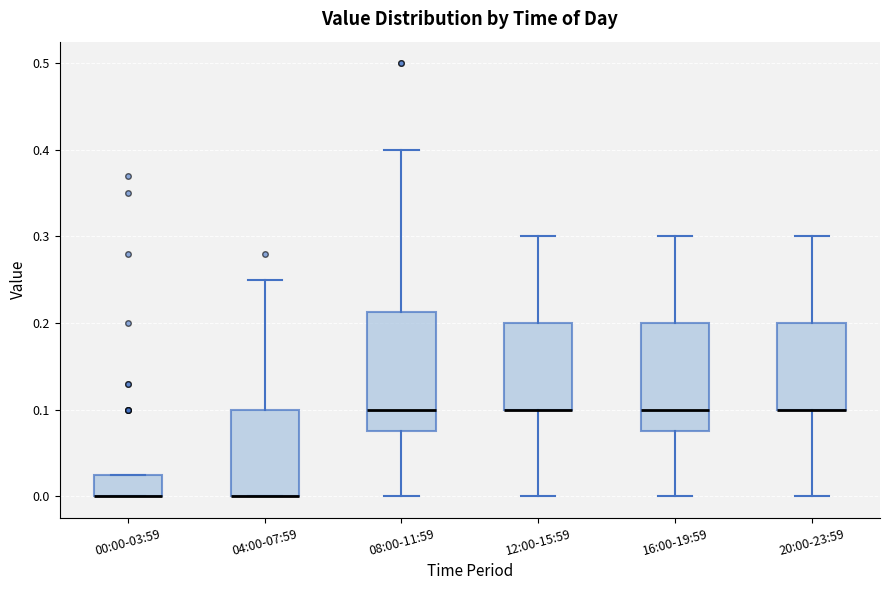

Reading left to right, transcribe this box plot: for each box, give where its median line is, the range the box spans, and where its two whiskers end, as read against the y-axis. The values are not printed on the chart, so give them approximately, as read against the axis.

00:00-03:59: median 0.00 (drawn on the box's lower edge), box 0.00 to 0.03, whiskers 0.00 to 0.03
04:00-07:59: median 0.00 (drawn on the box's lower edge), box 0.00 to 0.10, whiskers 0.00 to 0.25
08:00-11:59: median 0.10, box 0.08 to 0.21, whiskers 0.00 to 0.40
12:00-15:59: median 0.10 (drawn on the box's lower edge), box 0.10 to 0.20, whiskers 0.00 to 0.30
16:00-19:59: median 0.10, box 0.08 to 0.20, whiskers 0.00 to 0.30
20:00-23:59: median 0.10 (drawn on the box's lower edge), box 0.10 to 0.20, whiskers 0.00 to 0.30